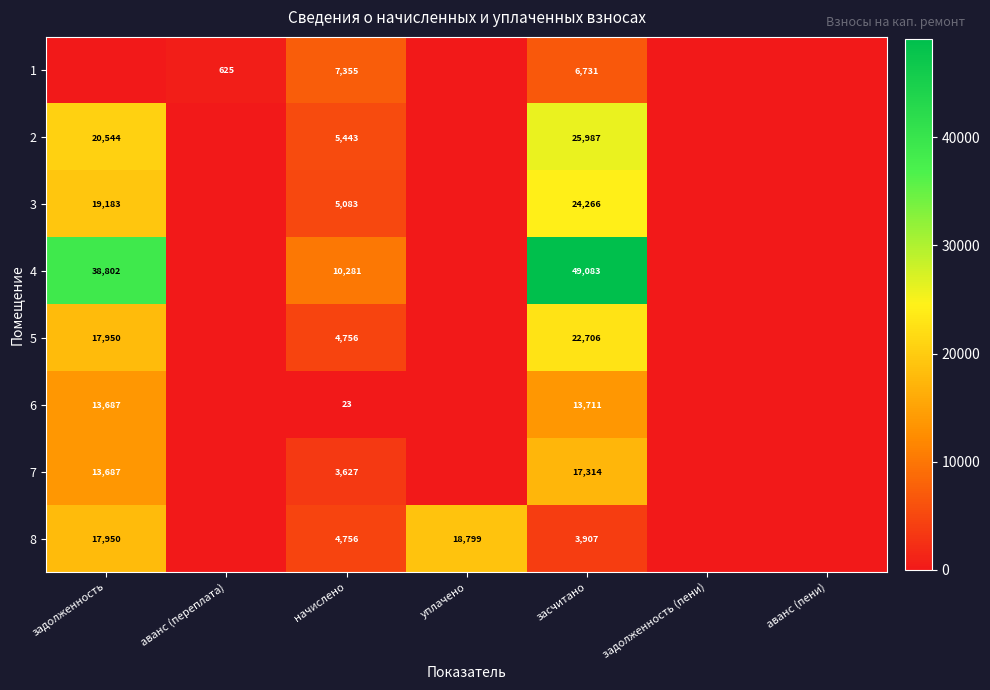

What is the spread (max minus min) of values at начислено?

10258